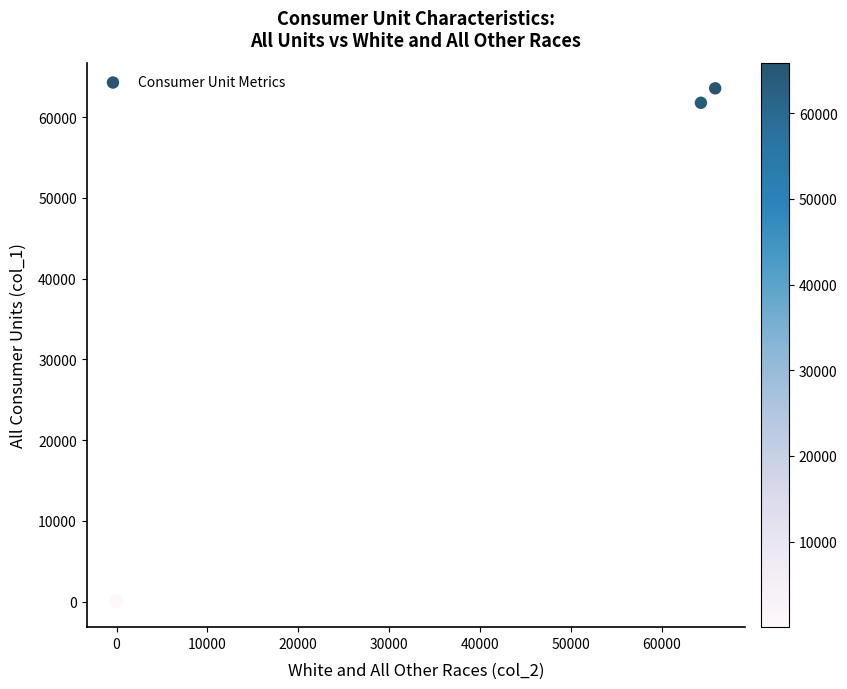

What Y value in the scatter plot is closest to 31781?

61774.0